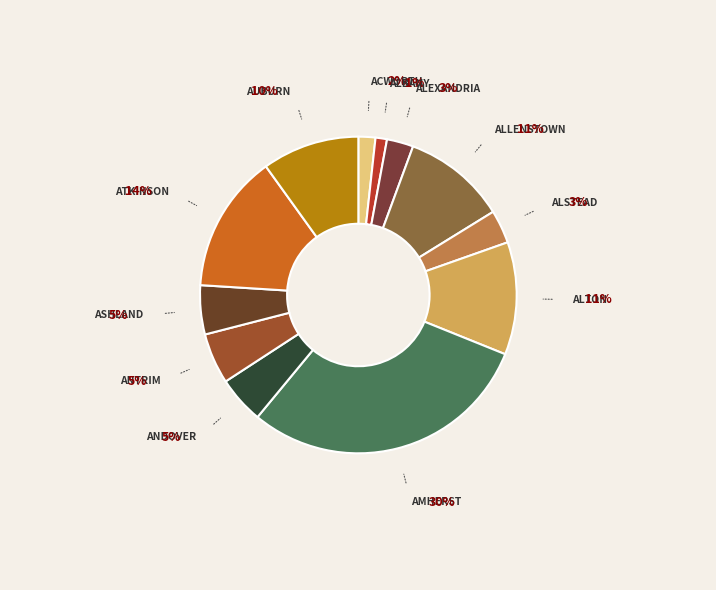

Does any single category account for the majority?

No